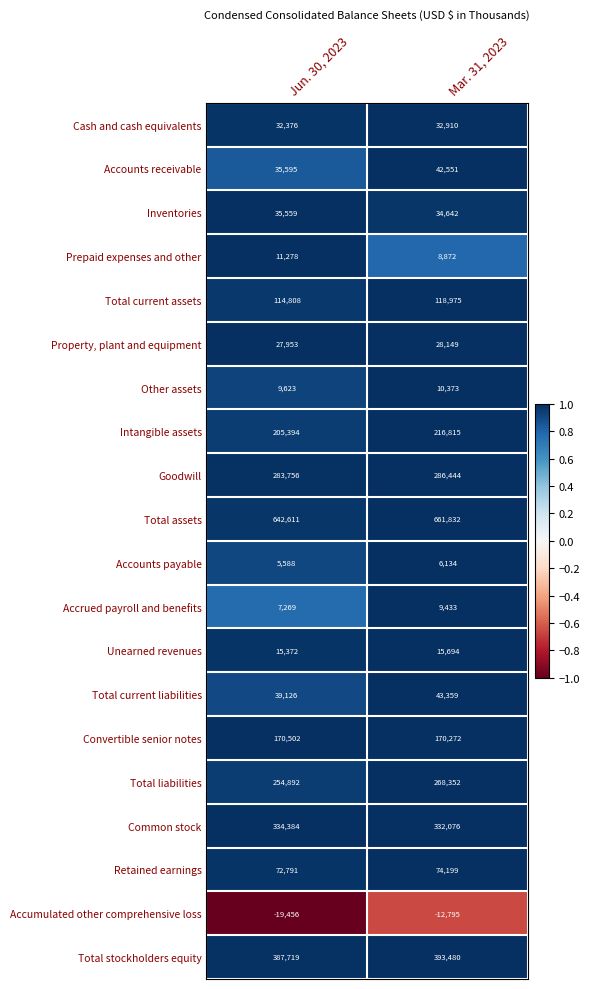

List the series in order of their peak value, lowest first.

Accumulated other comprehensive loss, Accounts payable, Accrued payroll and benefits, Other assets, Prepaid expenses and other, Unearned revenues, Property, plant and equipment, Cash and cash equivalents, Inventories, Accounts receivable, Total current liabilities, Retained earnings, Total current assets, Convertible senior notes, Intangible assets, Total liabilities, Goodwill, Common stock, Total stockholders equity, Total assets